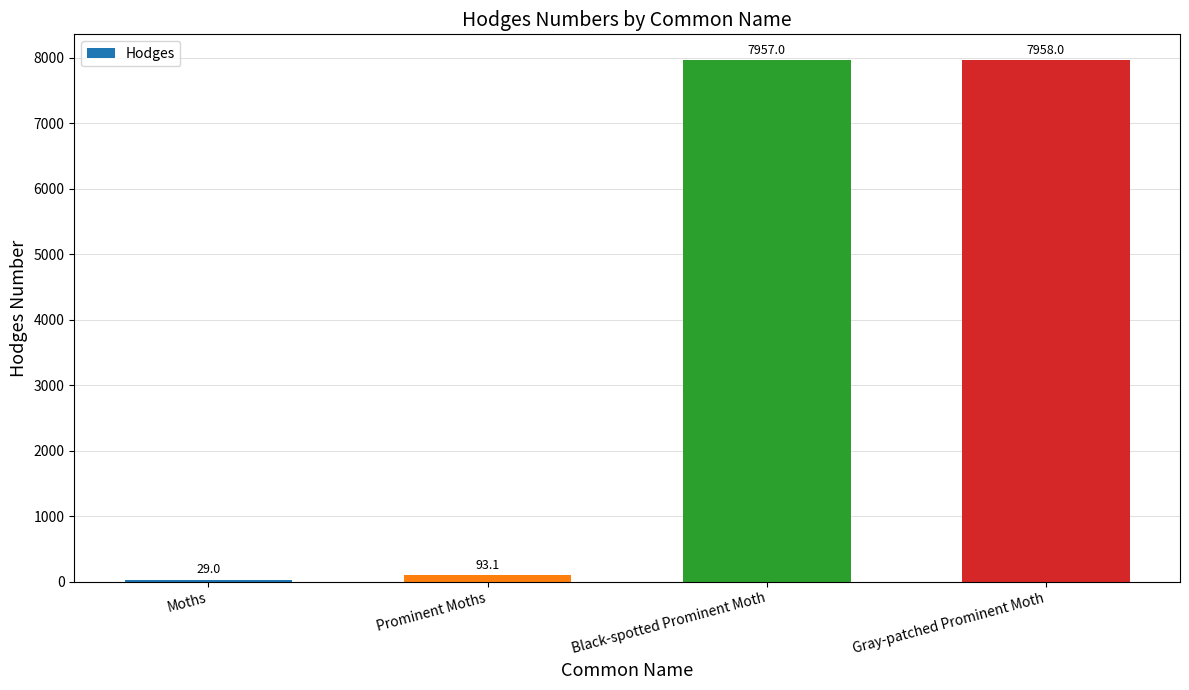

How many bars are there in total?

4